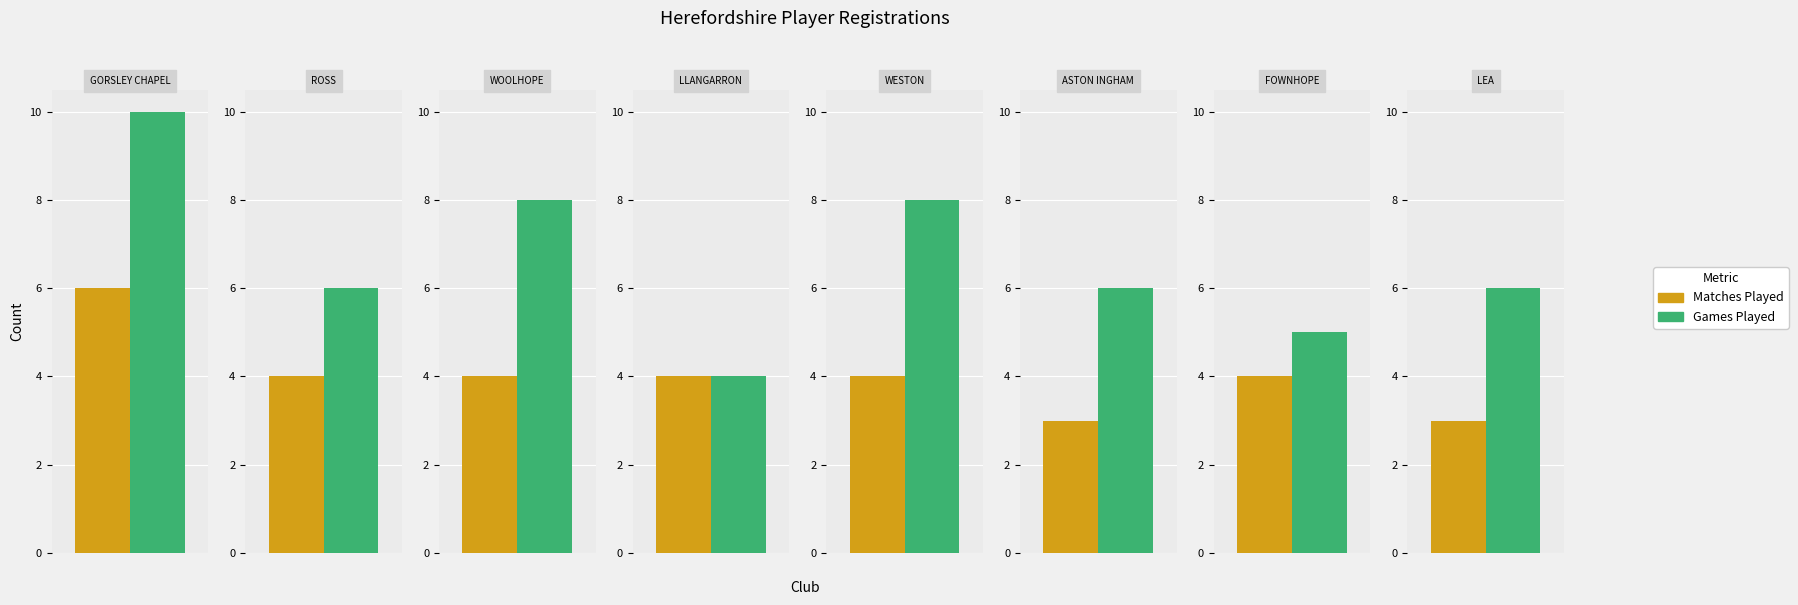

Does the chart contain stacked bars?

No